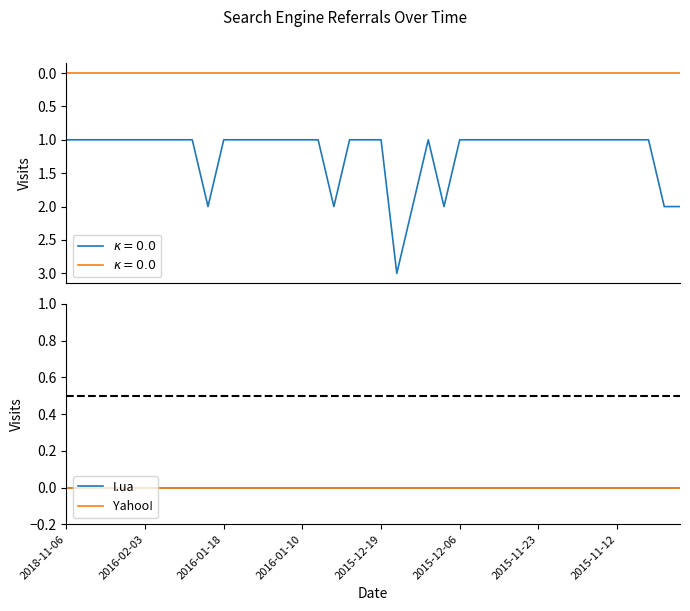

What is the difference between the highest and lowest values at 8?

1